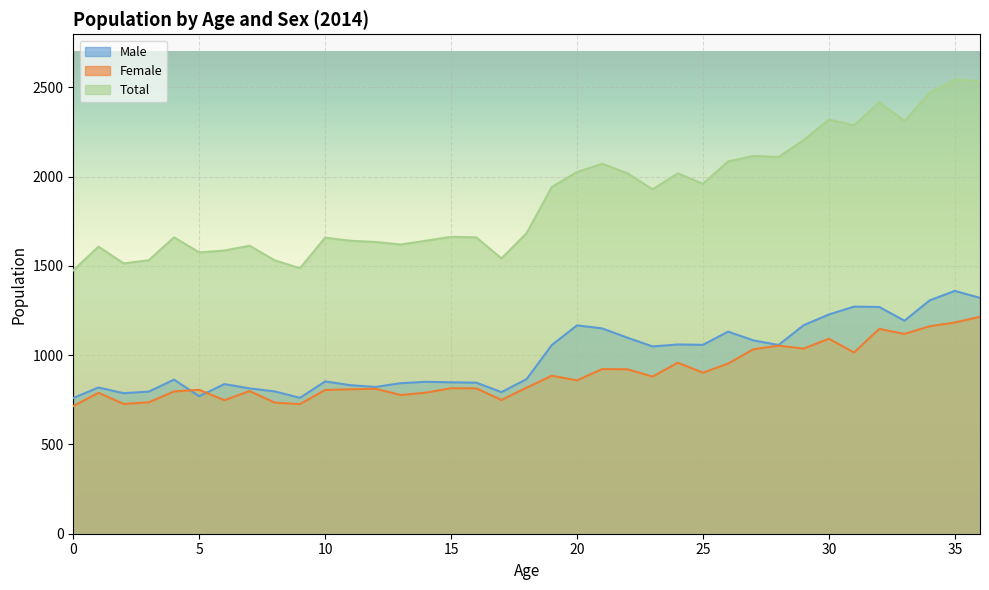

Which label corresponds to the largest value in the chart?

35